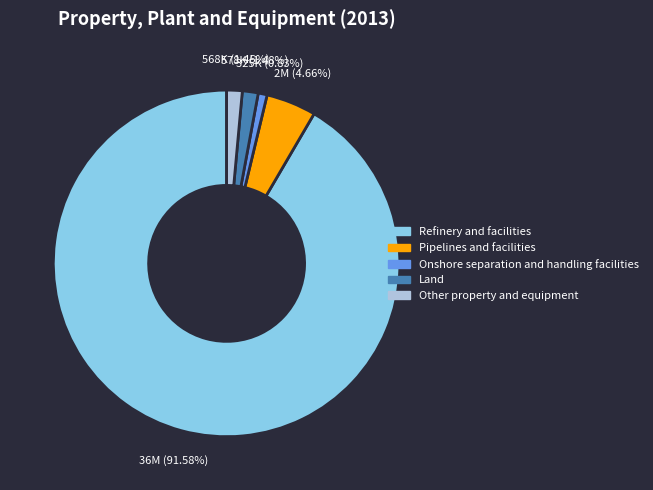

The Other property and equipment slice represents 15% of the pie. True or false?

False